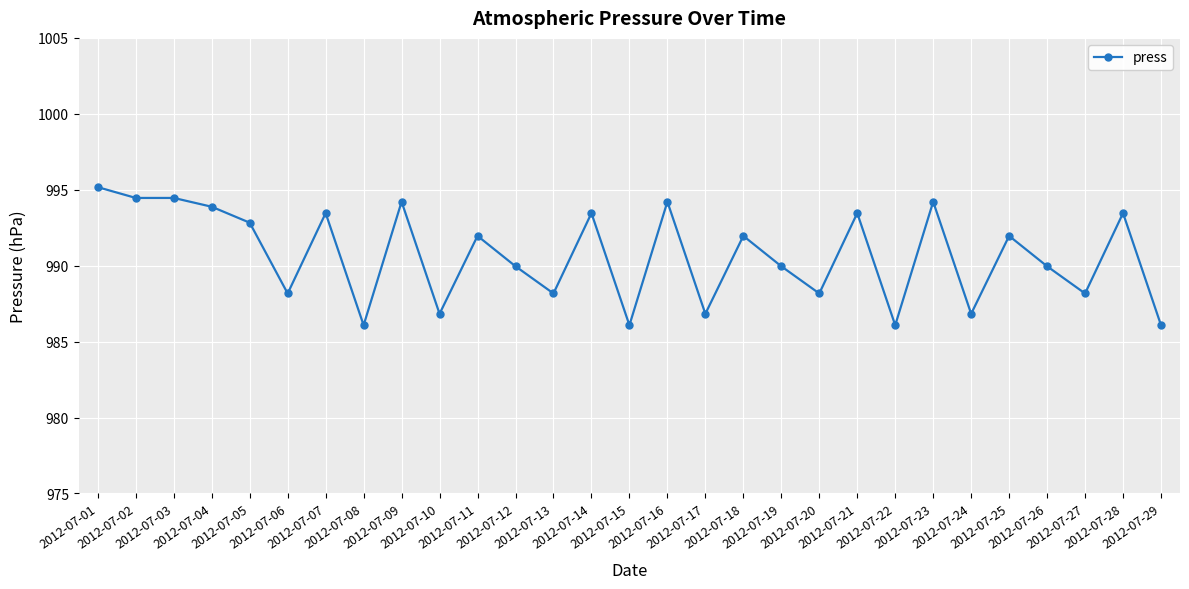

True or false: the data has more than 1 interior local peaks.

True